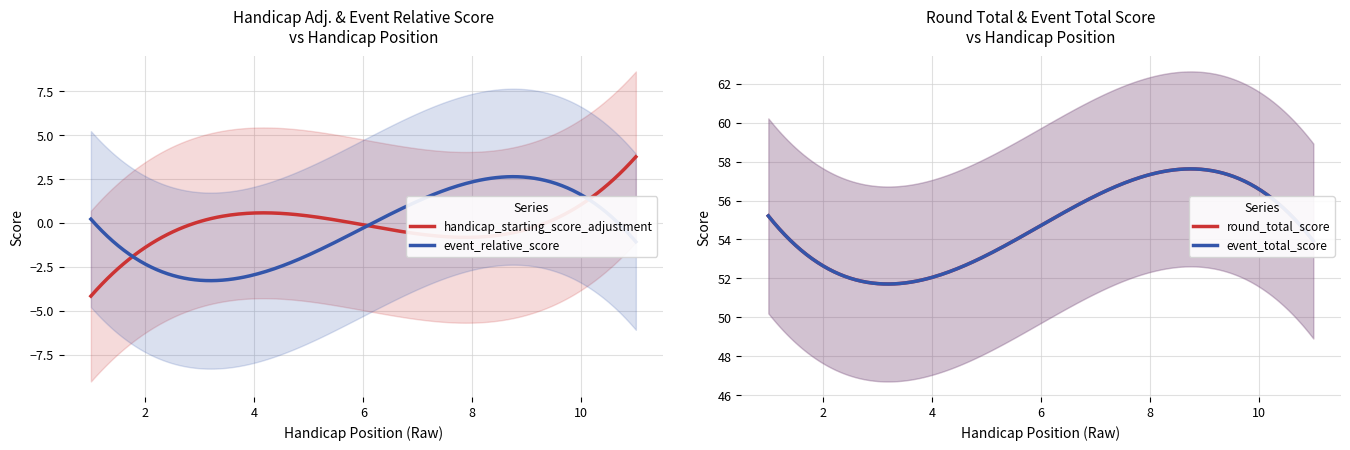

Does the chart display data point markers on the line(s)?

No